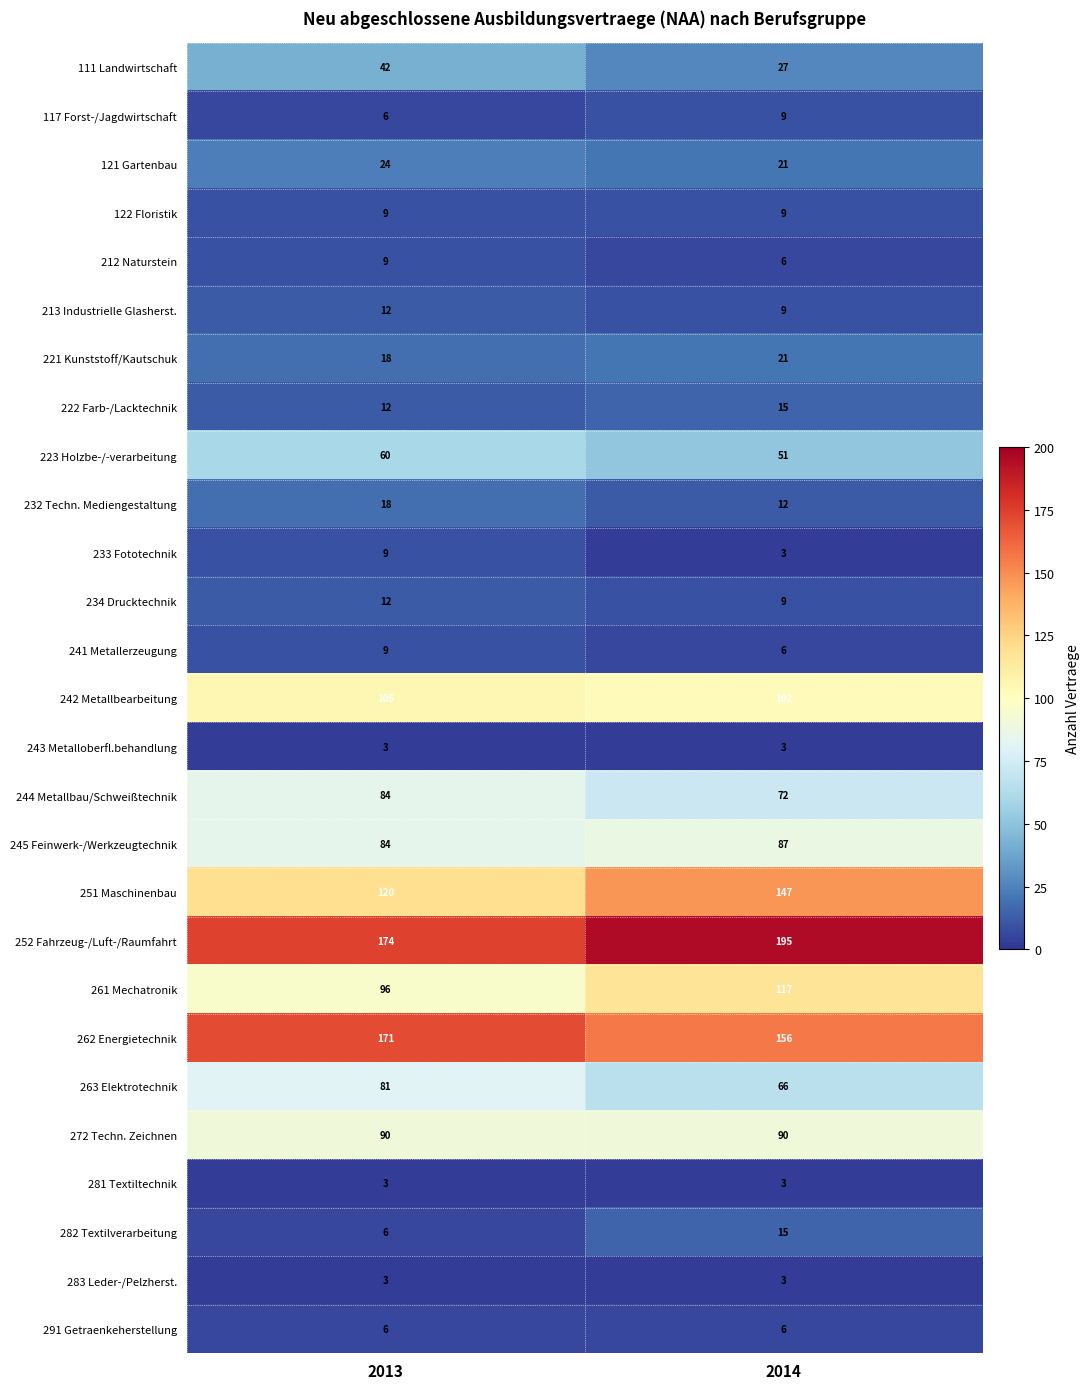

What is the sum of all 272 Techn. Zeichnen values?

180